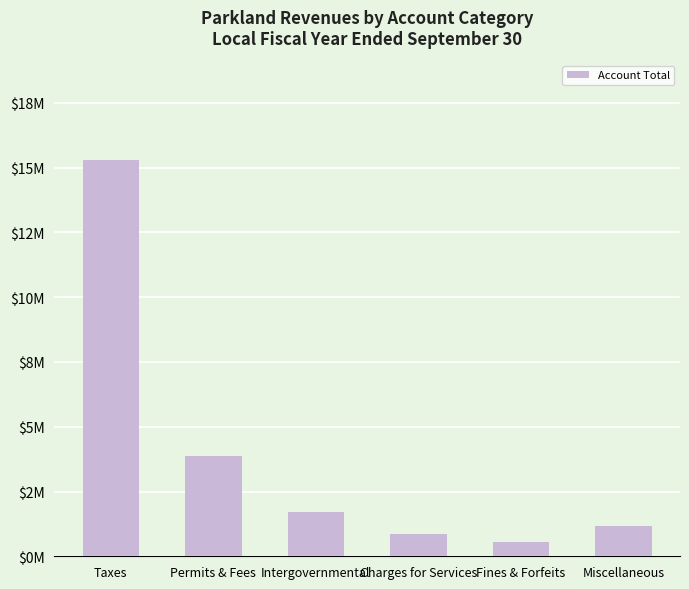

What is the difference between the maximum and second lowest values?

14441407